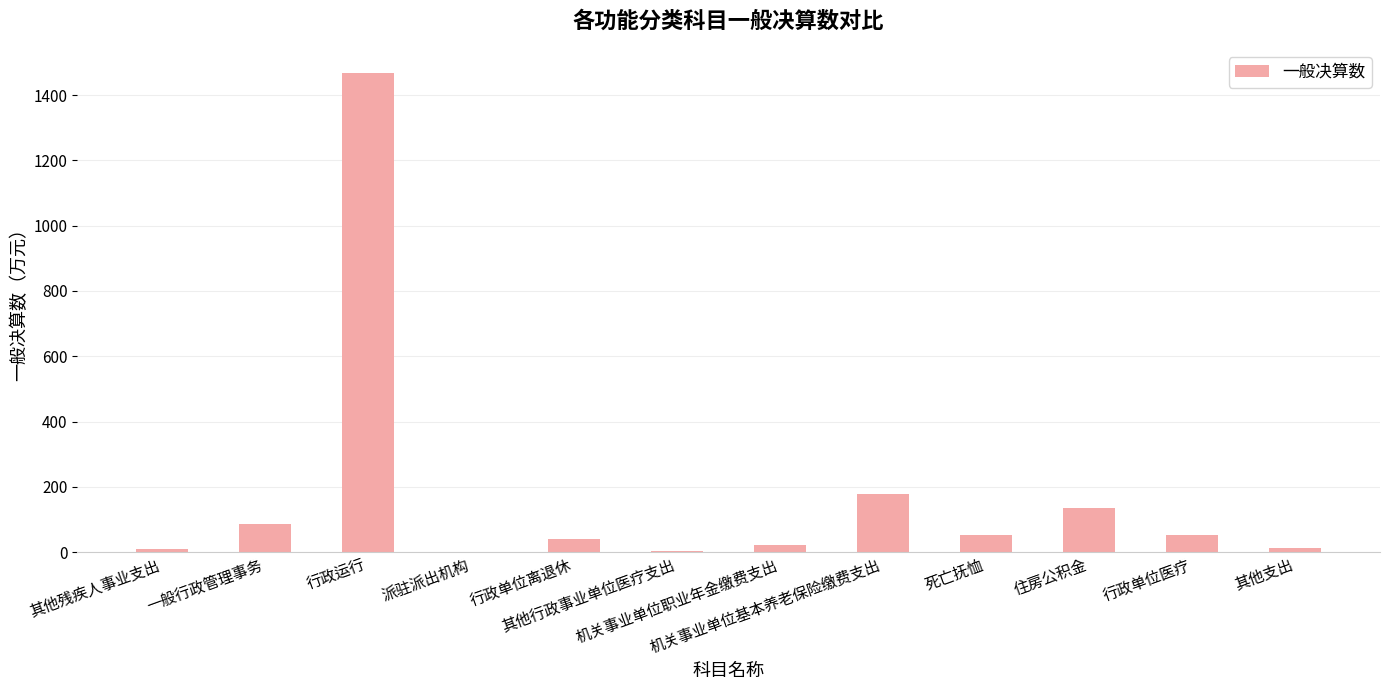

What value does the data have at 一般行政管理事务?

84.8